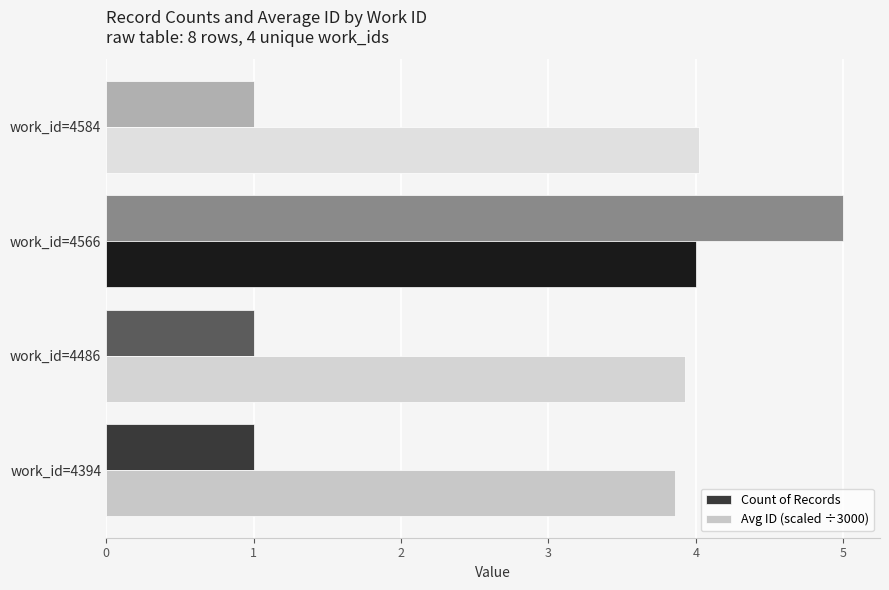

Which series has the widest spread of values?

Count of Records